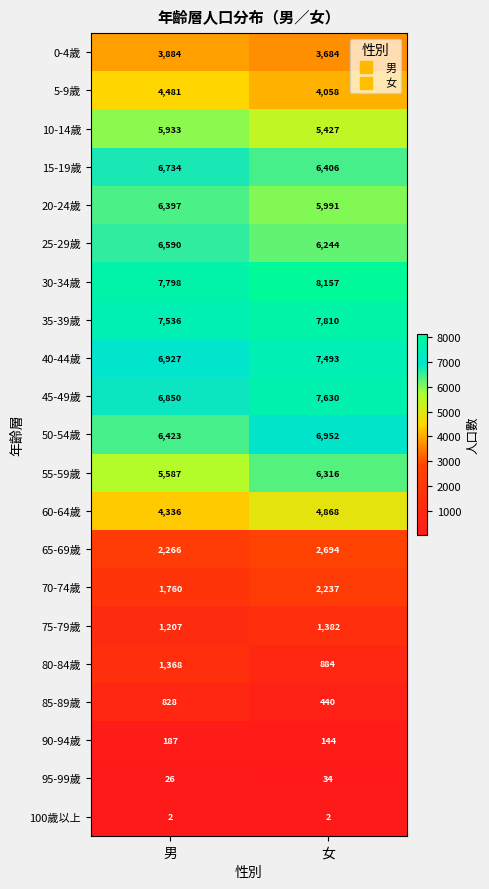

What is the greatest value displayed?

8157